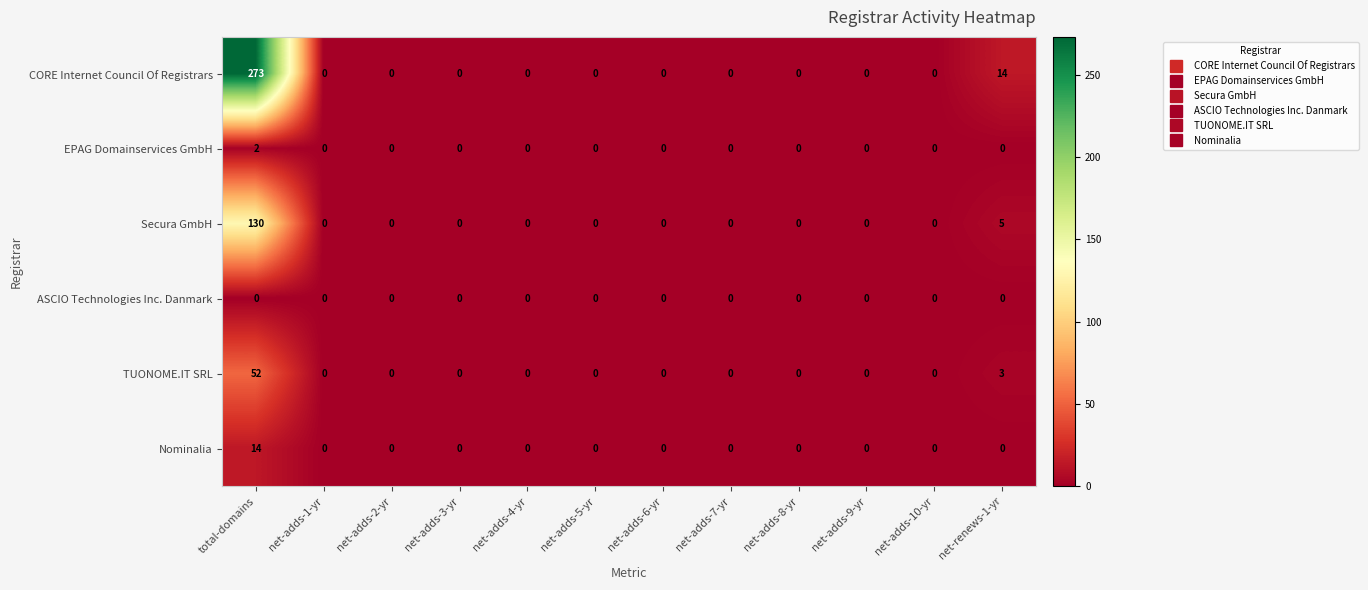

Which series has the largest total across all categories?

CORE Internet Council Of Registrars